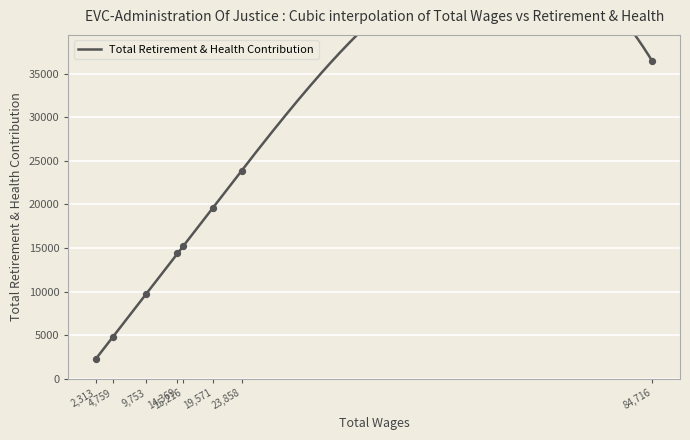

What is the change in value from 19571 to 9753?

-9818